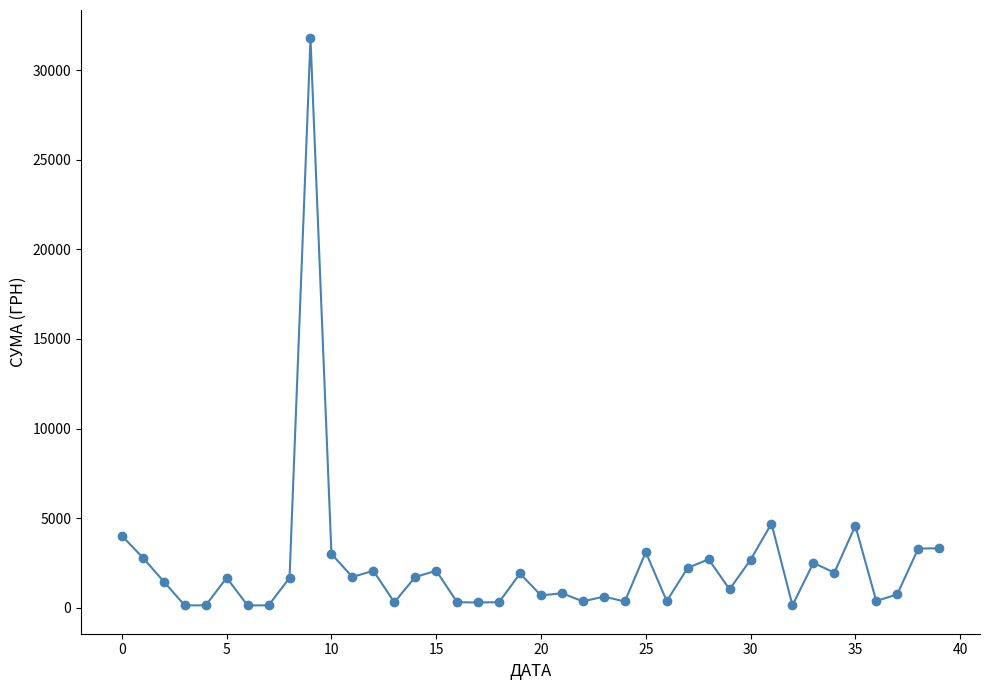

What is the difference between the second highest and second lowest values?

4566.5